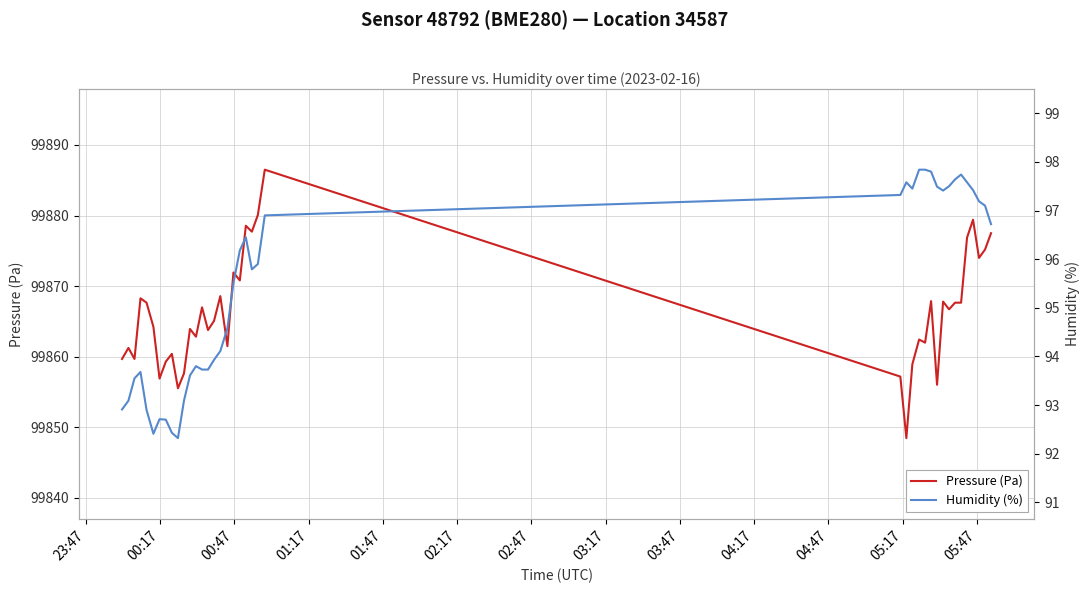

Which series has the largest total across all categories?

Pressure (Pa)